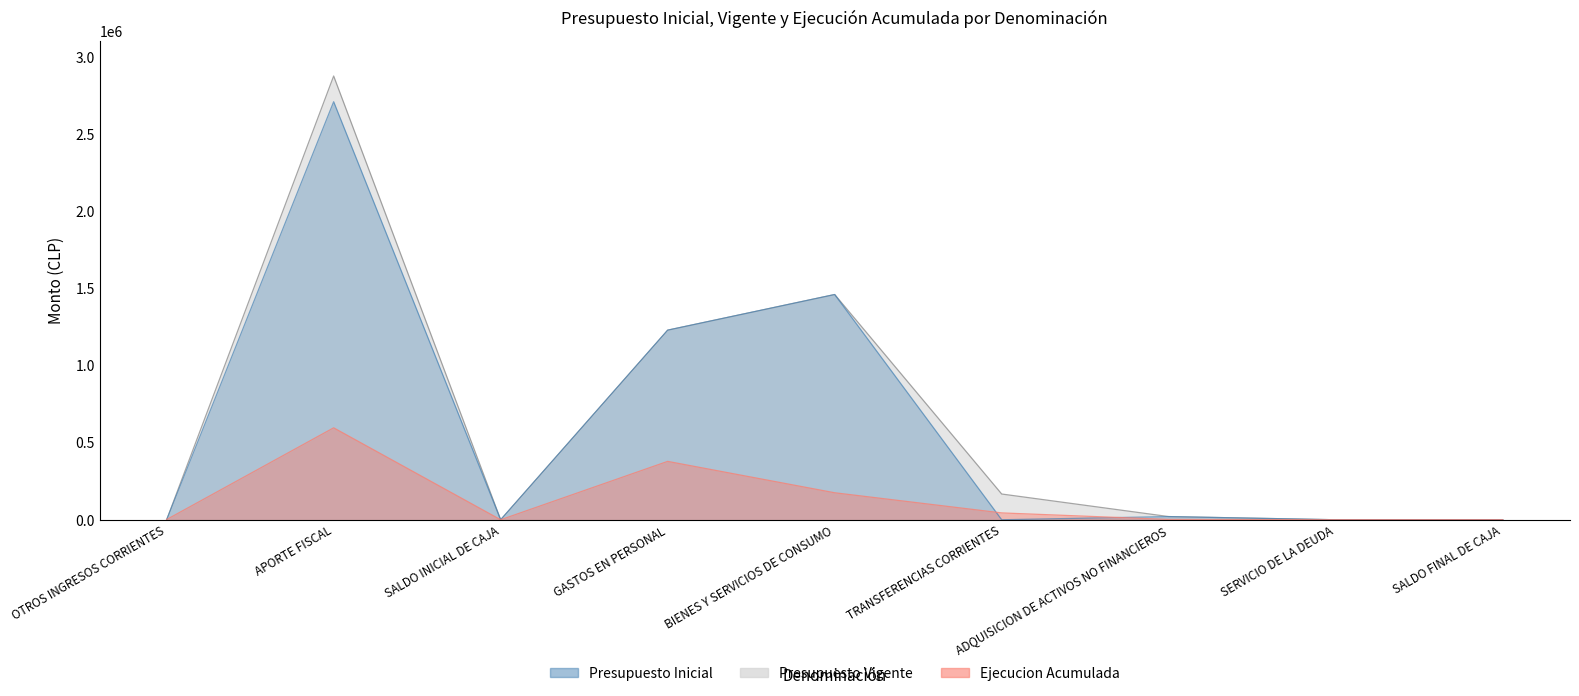

Which label corresponds to the smallest value in the chart?

SALDO INICIAL DE CAJA